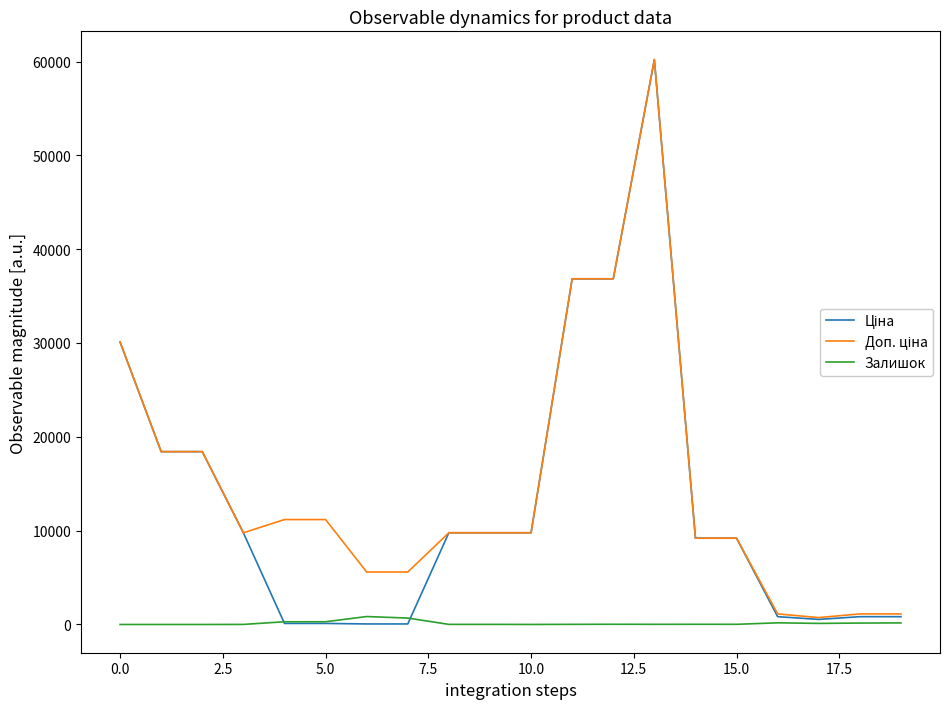

Does the chart display data point markers on the line(s)?

No